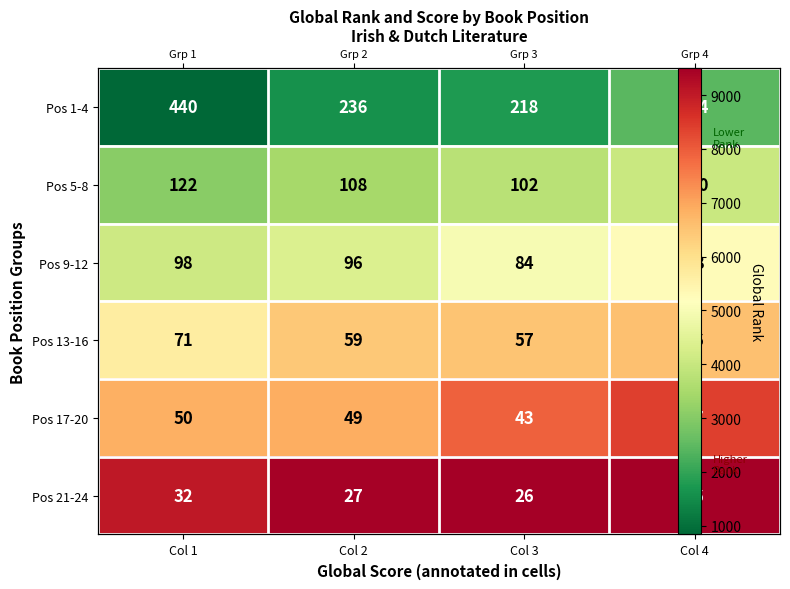

What is the approximate value of Pos 5-8 at Col 3?

3766